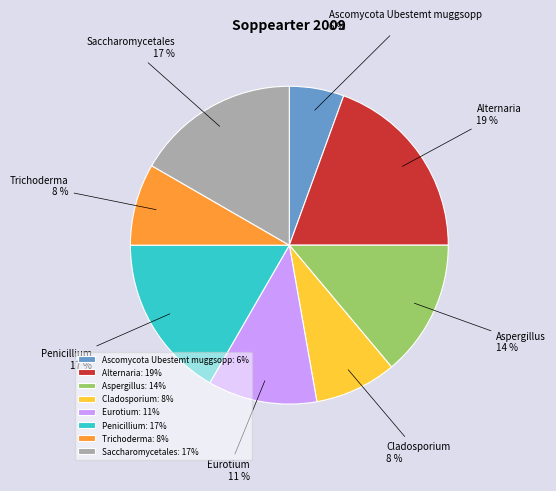

How many segments does this pie chart have?

8